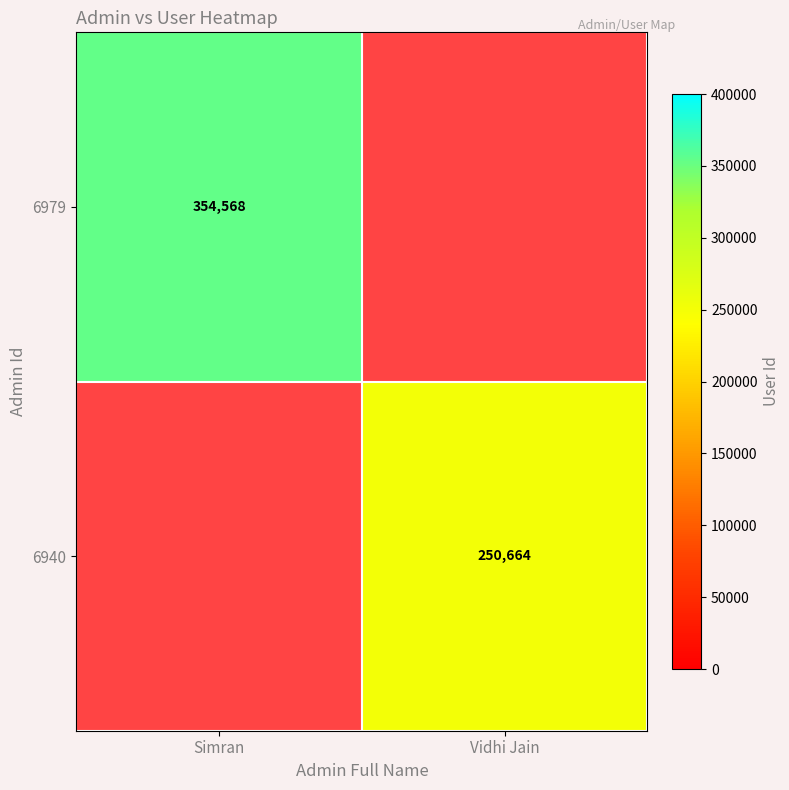

Which category has the lowest value across all series?

Vidhi Jain